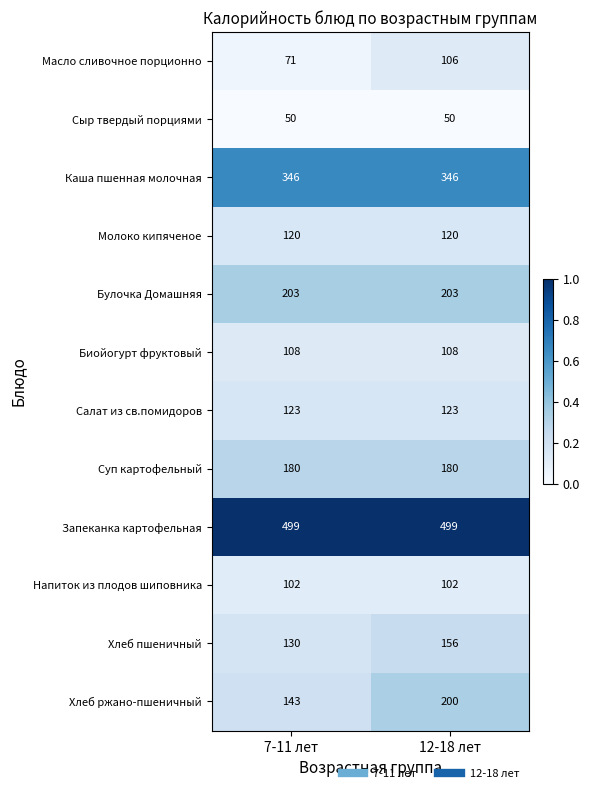

What is the greatest value displayed?

499